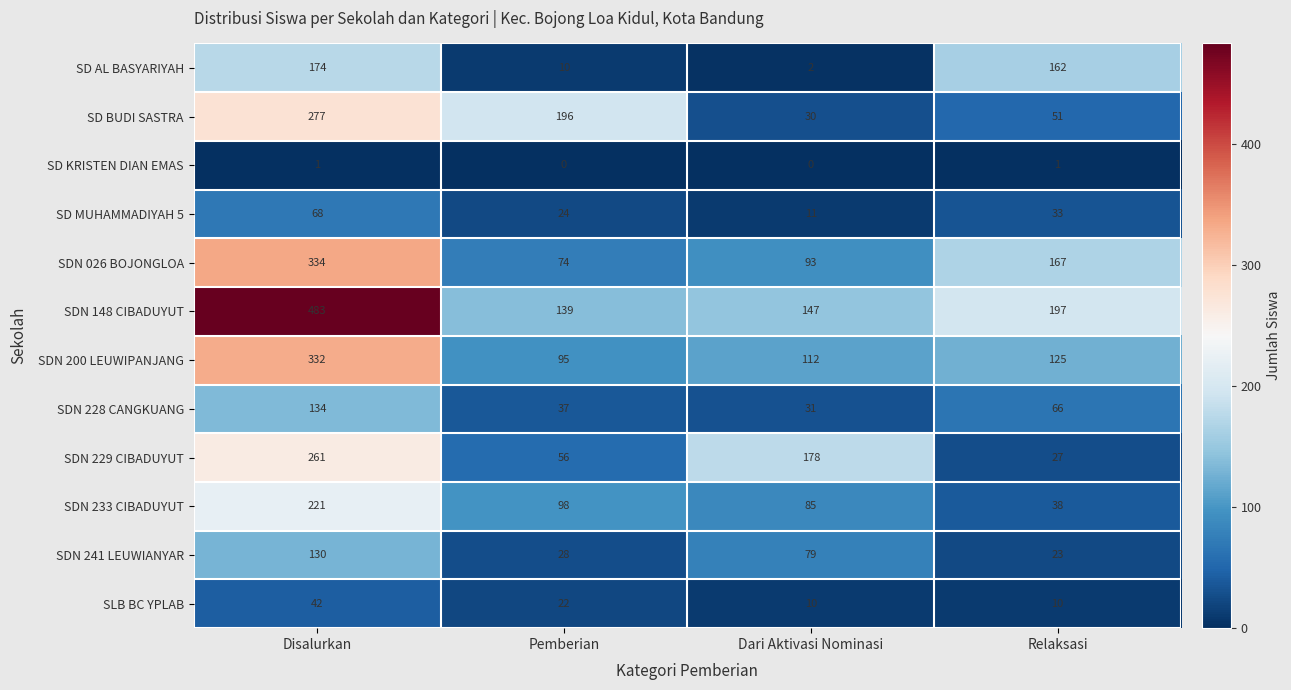

What is the sum of the SD MUHAMMADIYAH 5 values at Pemberian and Disalurkan?

92